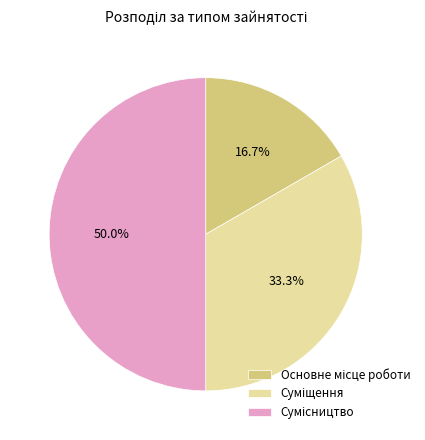

What is the change in value from Суміщення to Сумісництво?

+1